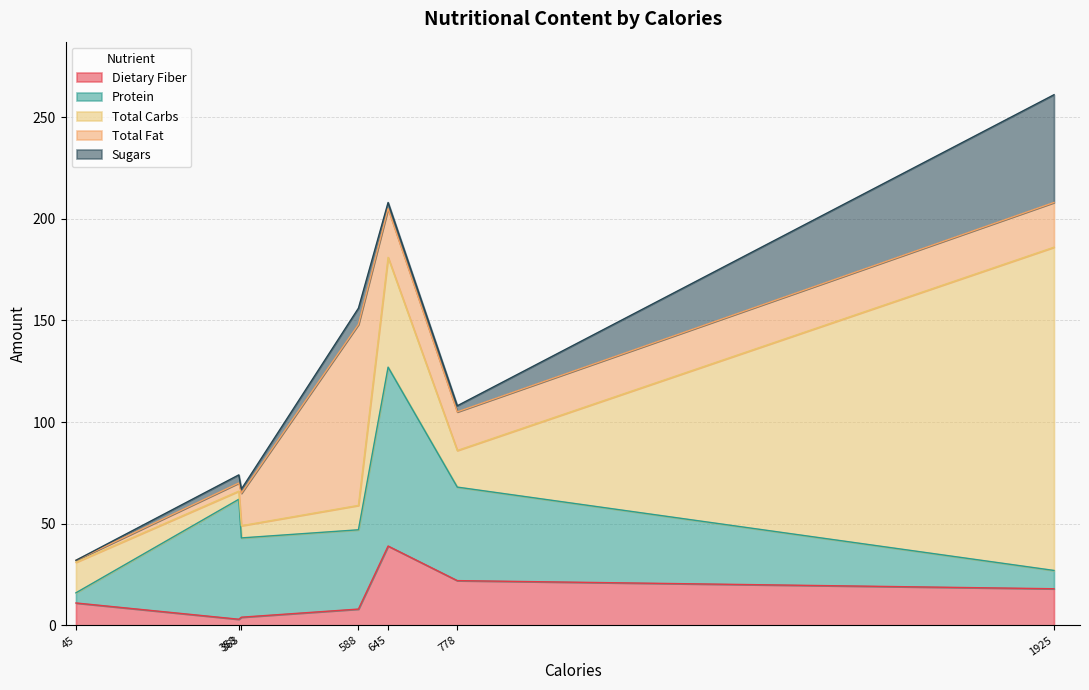

True or false: Dietary Fiber has more than 2 points higher than both neighbors.

False